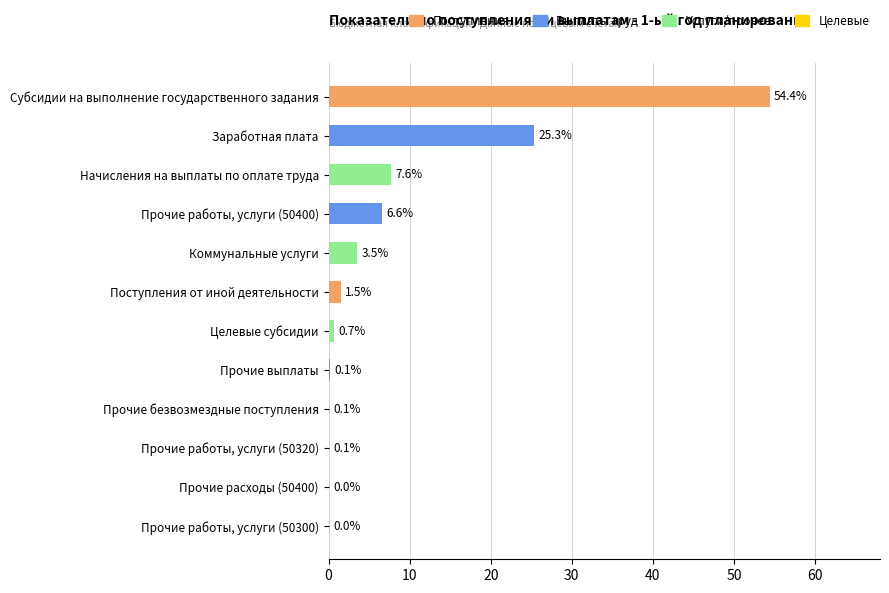

Which has a higher value, Прочие безвозмездные поступления or Целевые субсидии?

Целевые субсидии